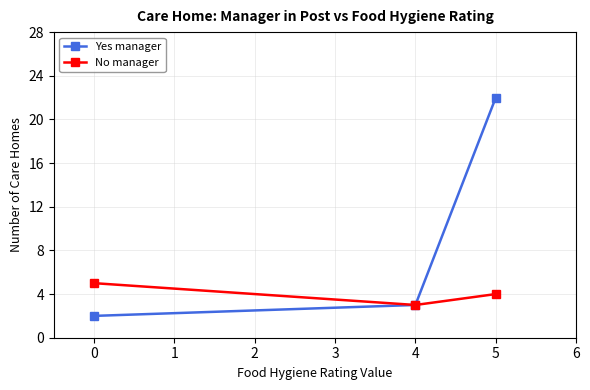

How many values in the Yes manager series are below 3?

1